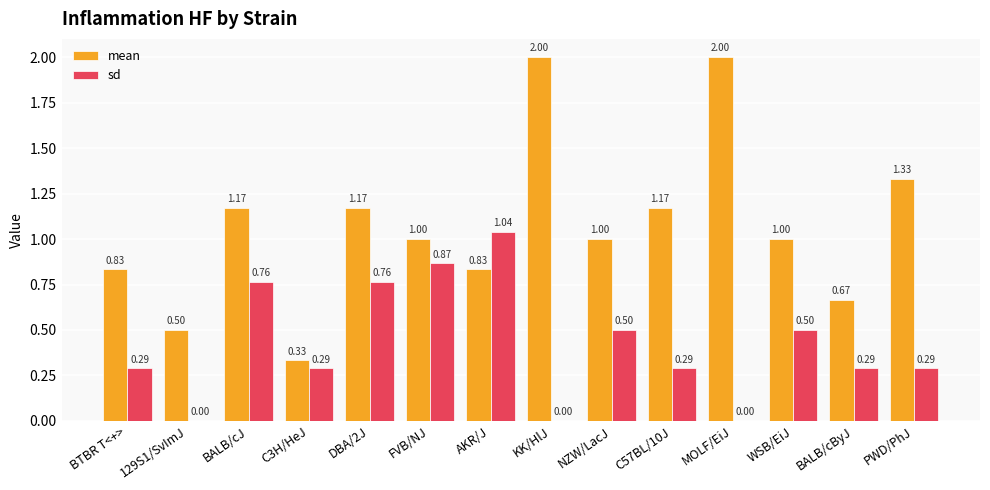

What is the sum of all sd values?

5.9